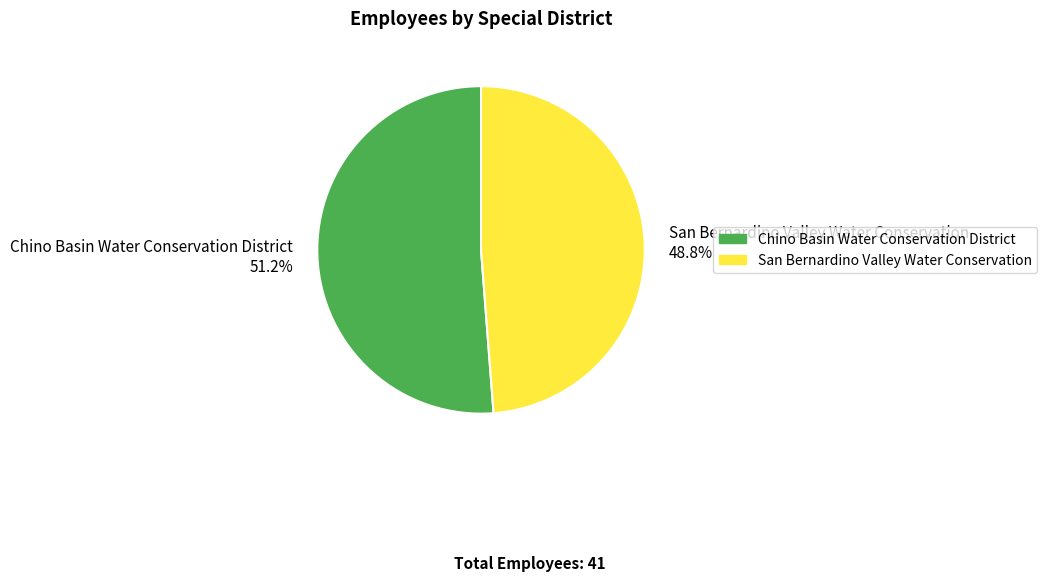

True or false: Chino Basin Water Conservation District accounts for 61% of the total.

False